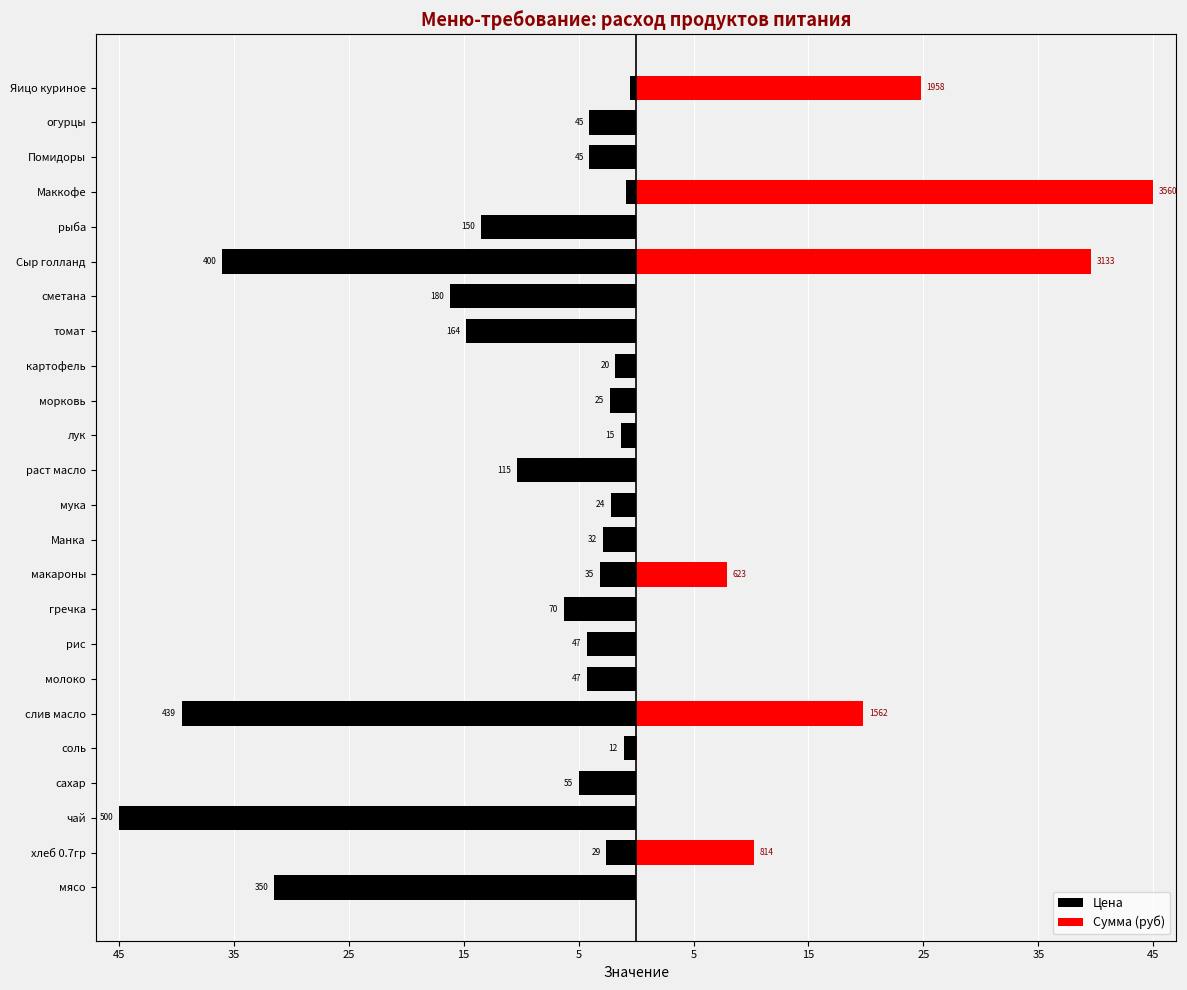

What is the difference between the highest and lowest values at хлеб 0.7гр?

12.9